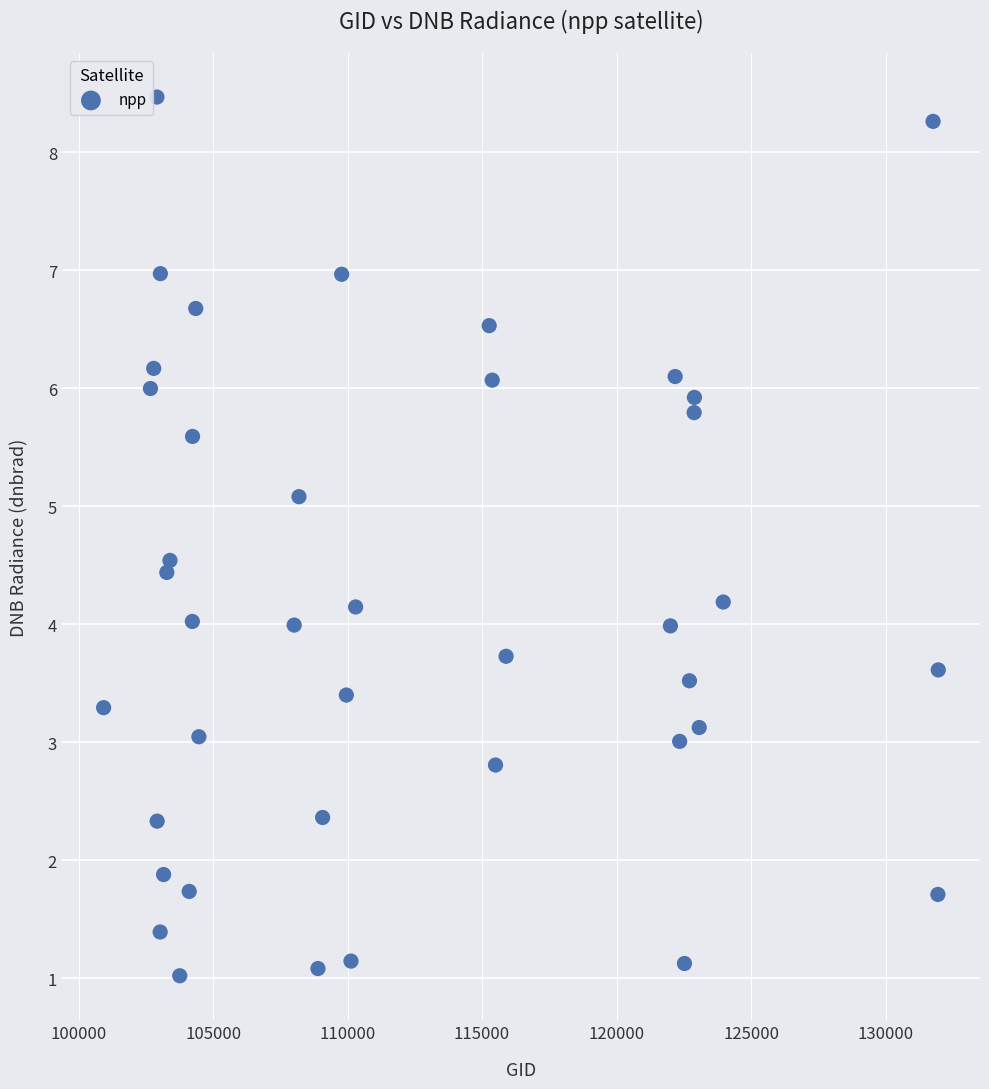

What is the range of Y values (max minus min)?

7.4